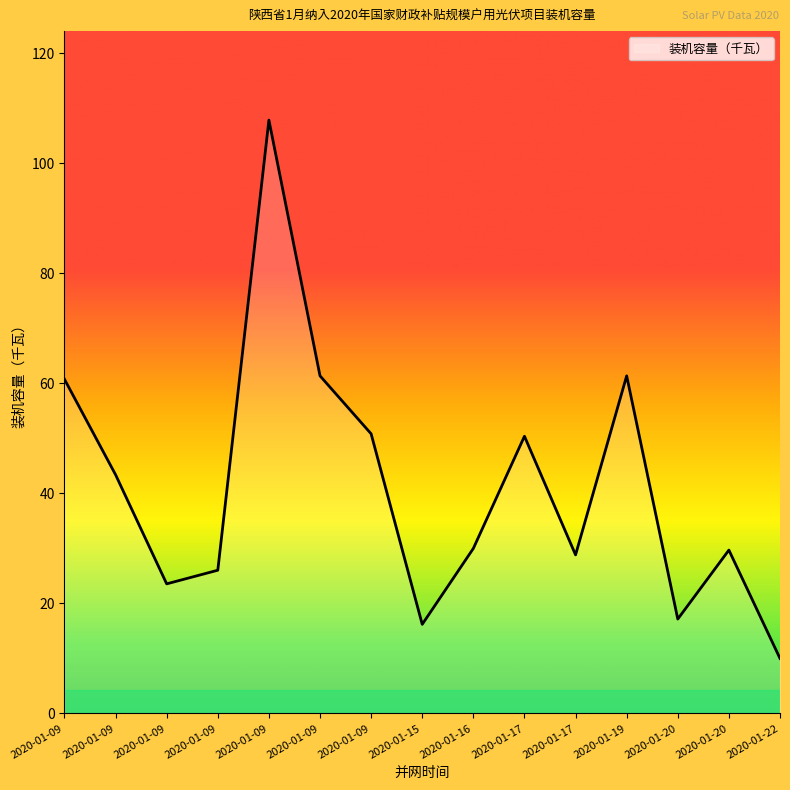

Does the chart have visible grid lines?

No